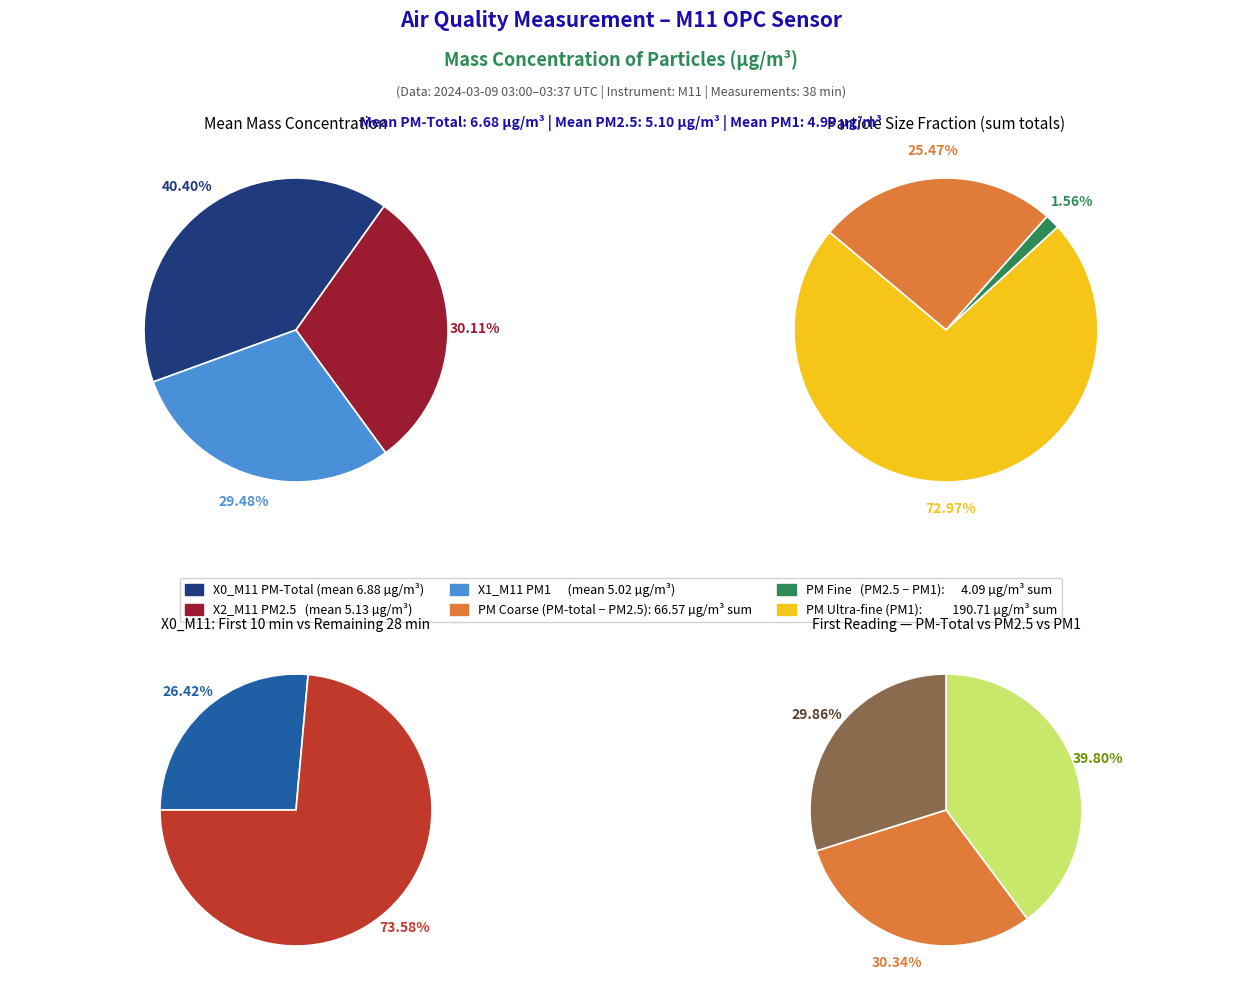

Rank the series by their maximum value, from highest to lowest.

X0_M11 (mass conc. PM total), X2_M11 (mass conc. PM2.5), X1_M11 (mass conc. PM1)